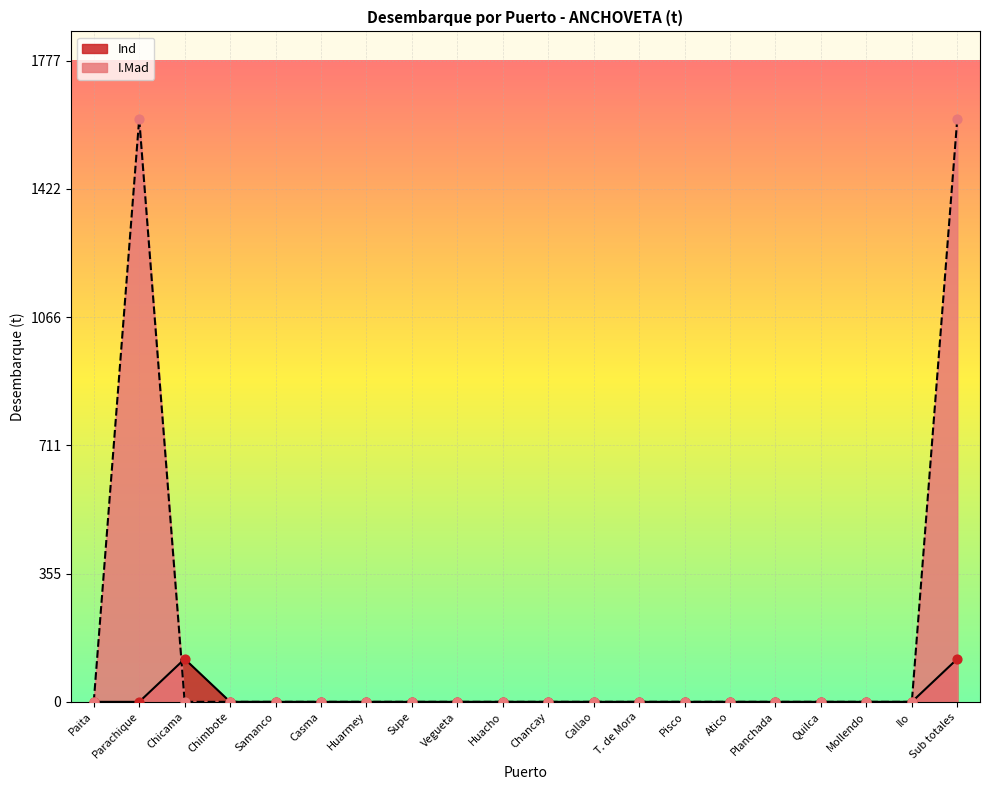

Which series has the largest Y range (max minus min)?

I.Mad